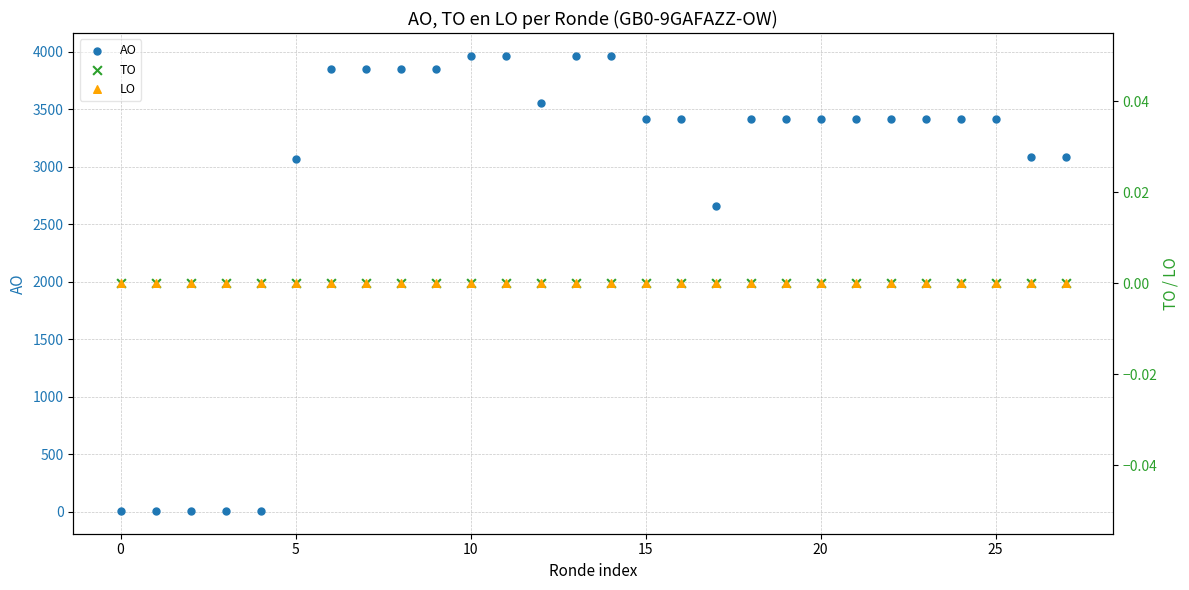

At which category is the sum across all series the highest?

10